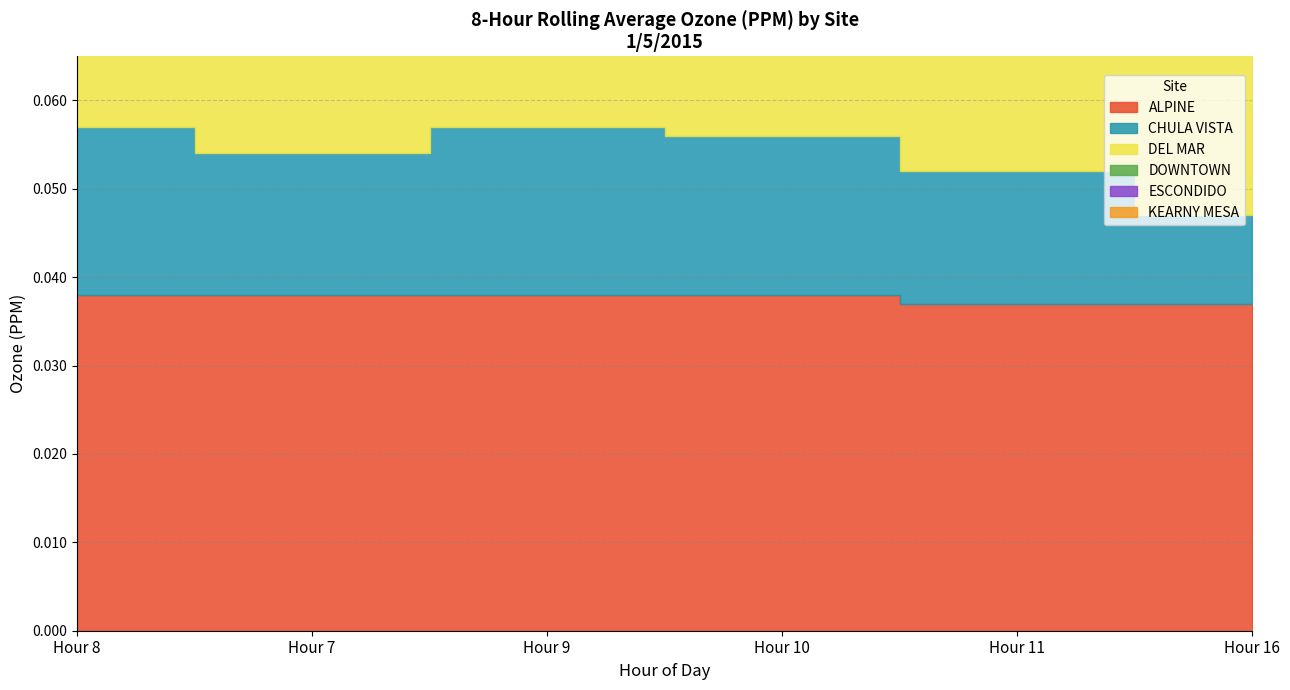

Is it true that ESCONDIDO equals 0.0 at Hour 16?

False